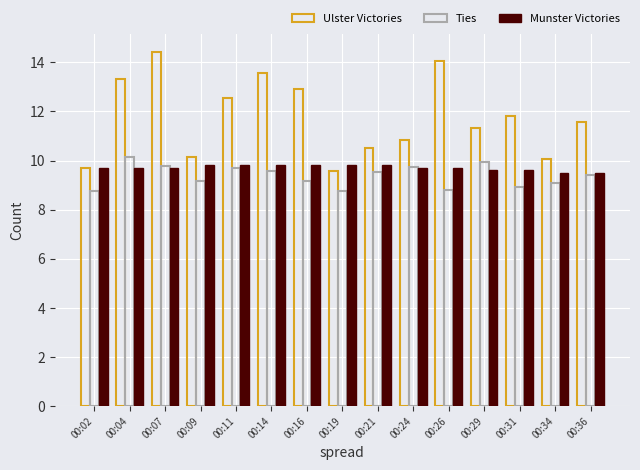

How many categories are shown in the chart?

15